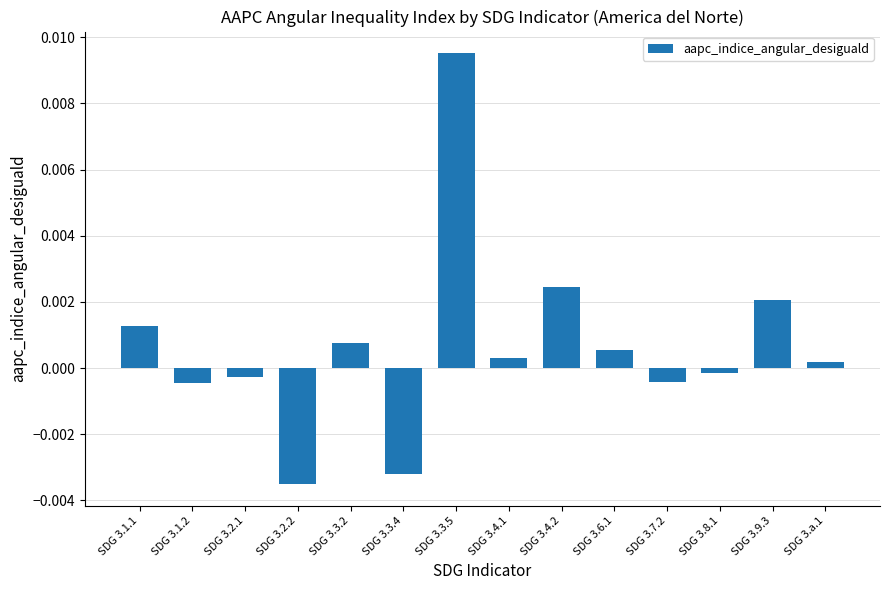

Where does the data first go above 0?

SDG 3.1.1